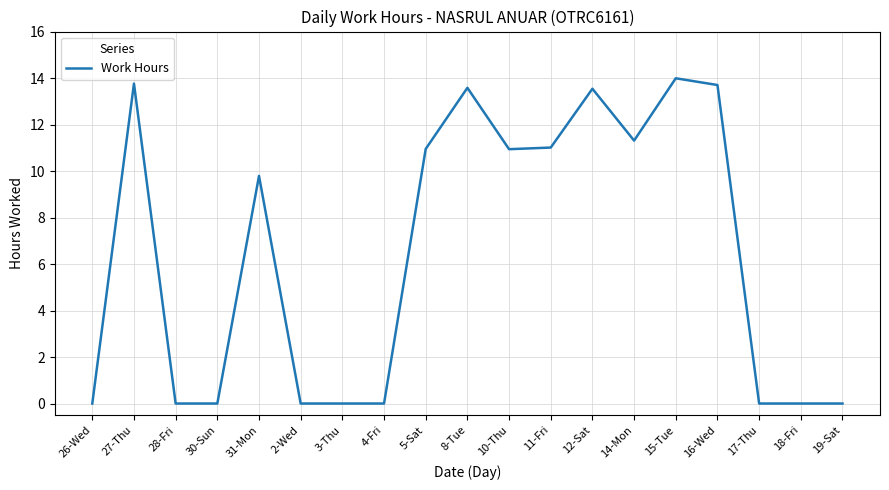

True or false: the data shows -9.1 at 4-Fri.

False